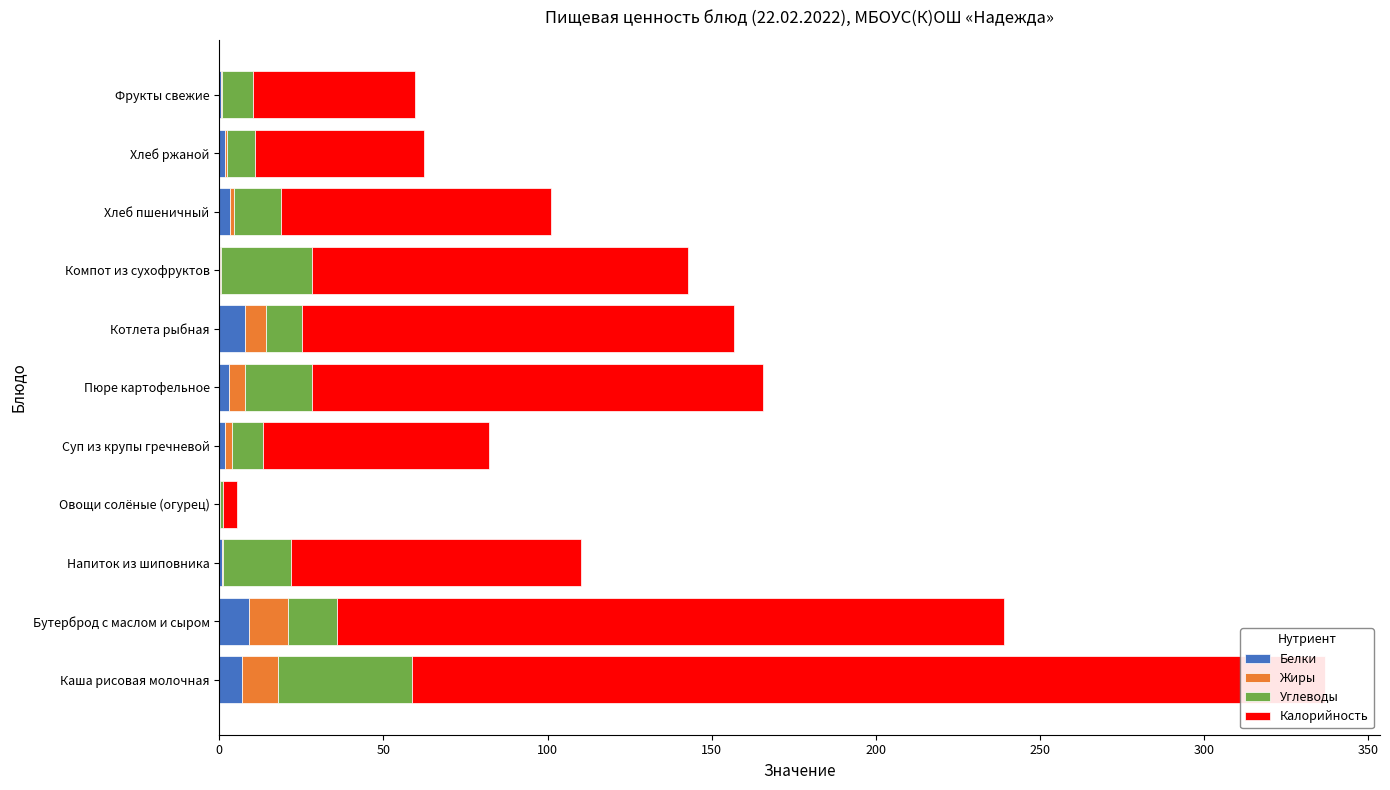

How many series are shown in this chart?

4